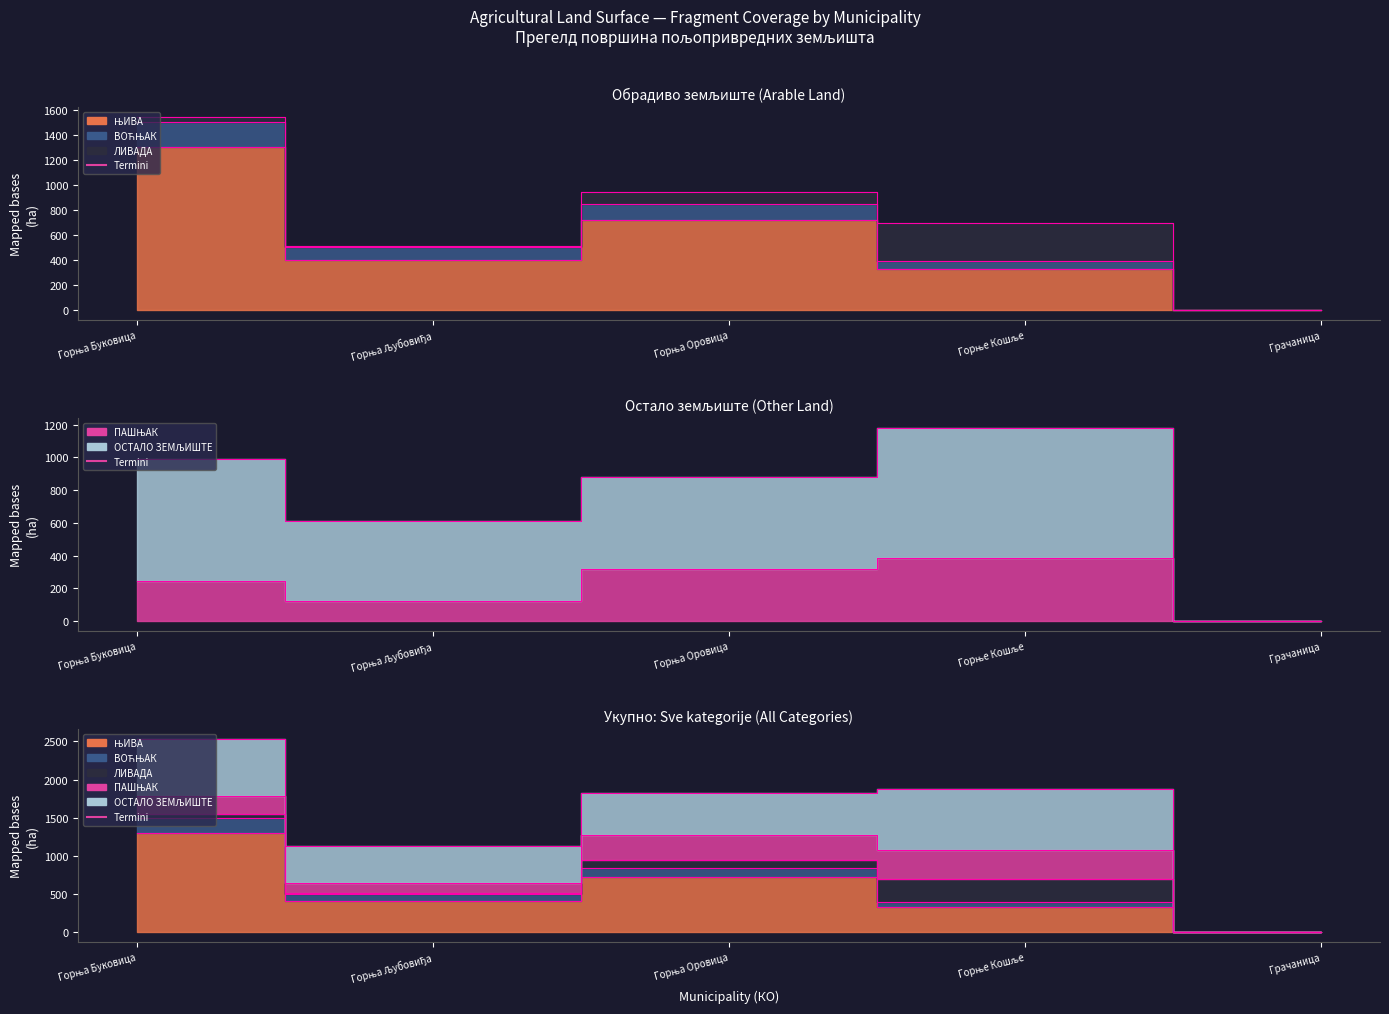

What is the value of the ОСТАЛО ЗЕМЉИШТЕ point at the 2nd from the left?

611.5